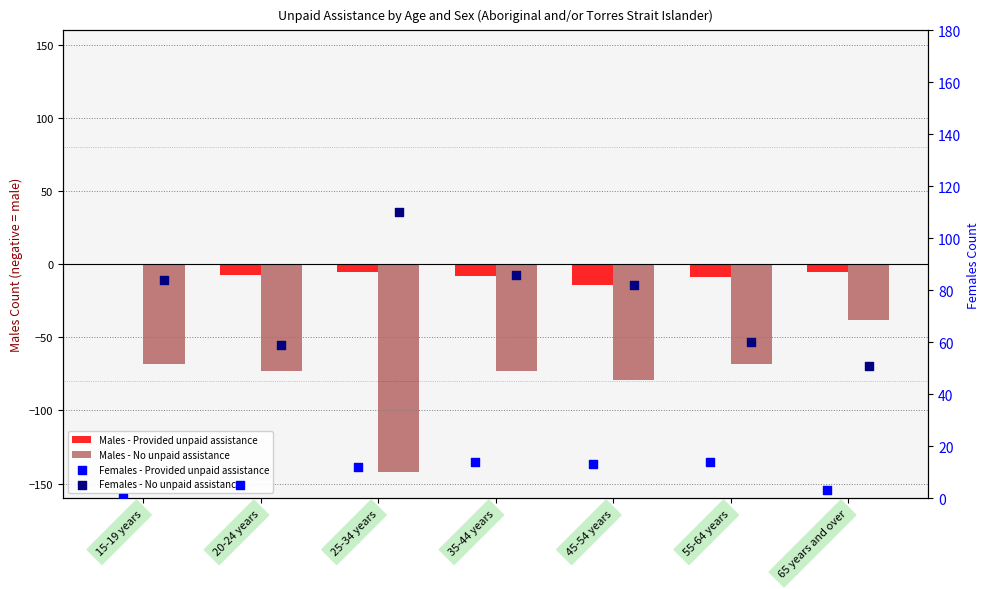

Which series has the widest spread of Y values?

Males - No unpaid assistance